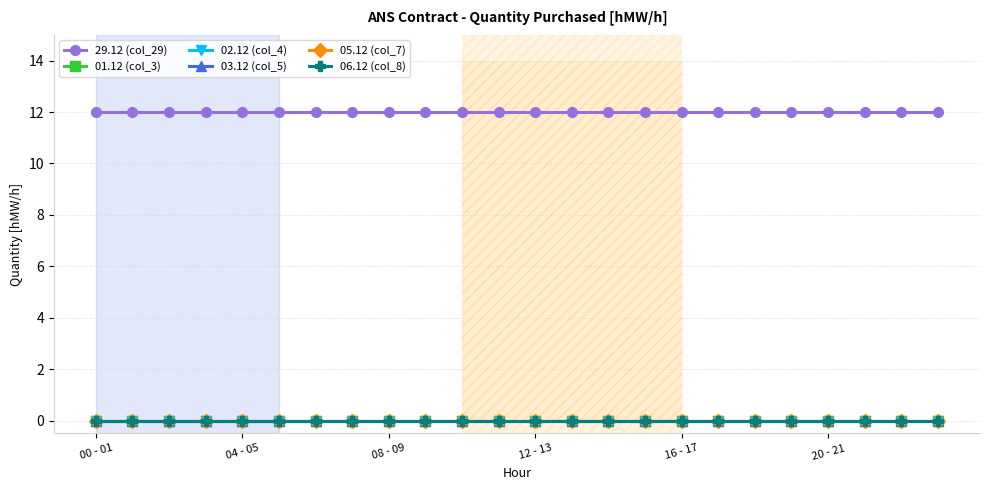

Which category has the lowest value in the 02.12 (col_4) series?

00 - 01